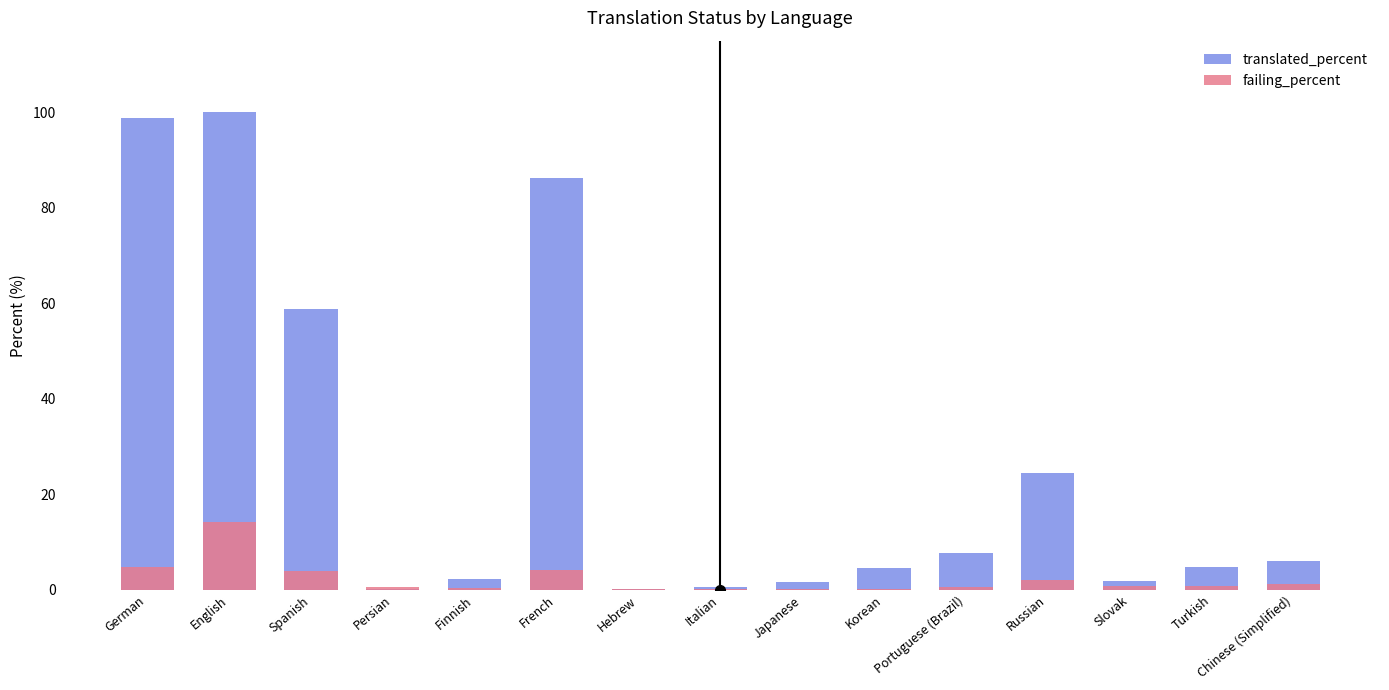

How many data points in translated_percent are less than 4?

6